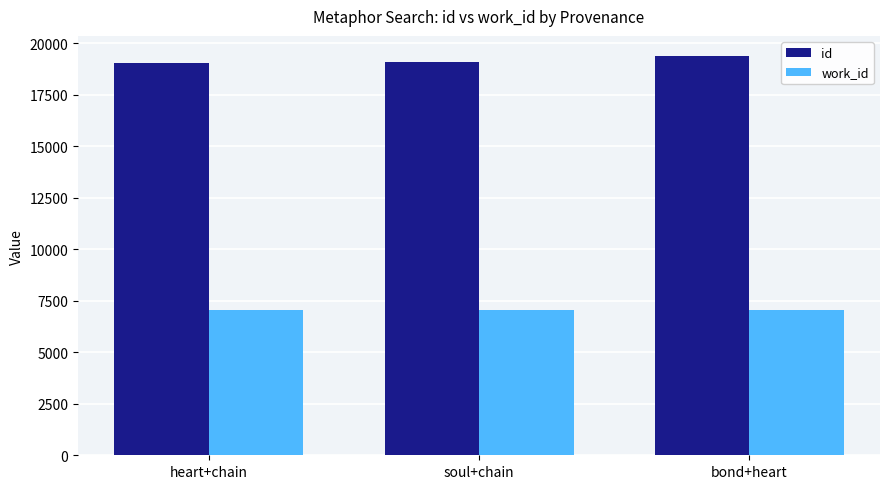

Count the number of categories in the chart.

3